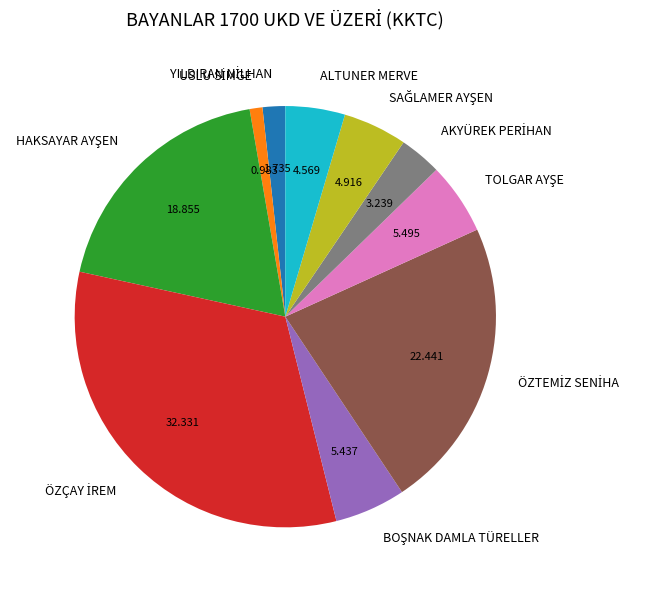

Is there any slice that represents more than half of the pie?

No